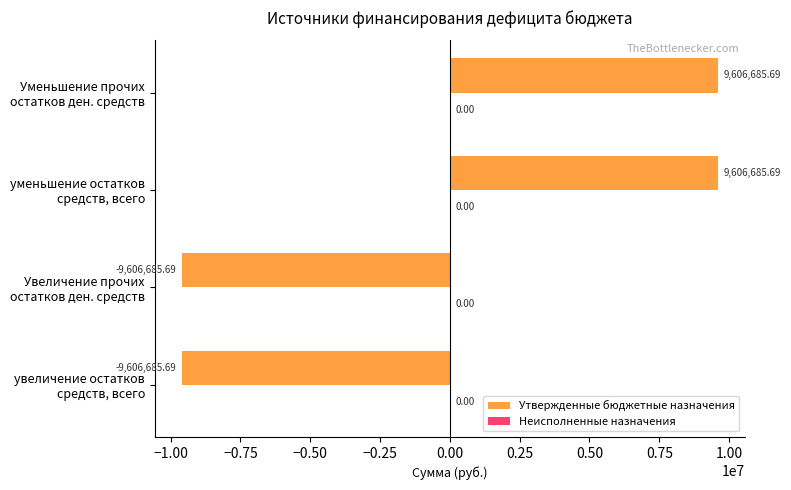

What is the difference between the maximum and minimum values?

19213371.4